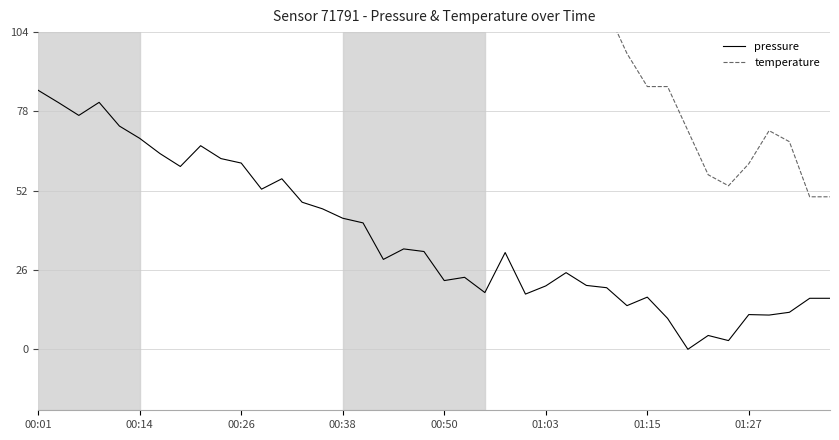

How many interior local valleys does the temperature series have?

6